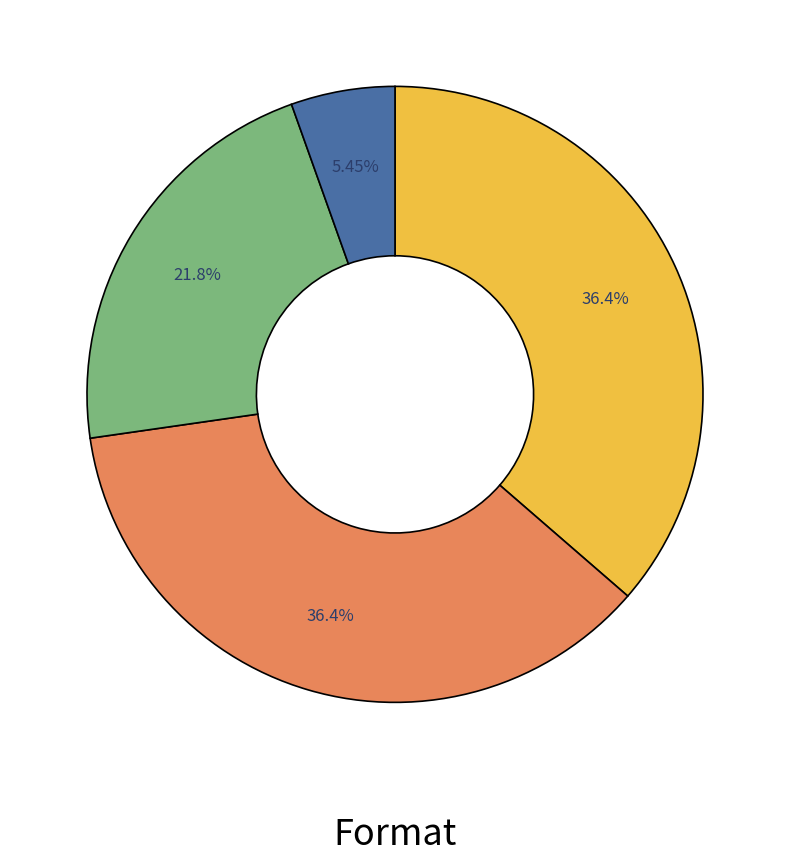

Is there any slice that represents more than half of the pie?

No